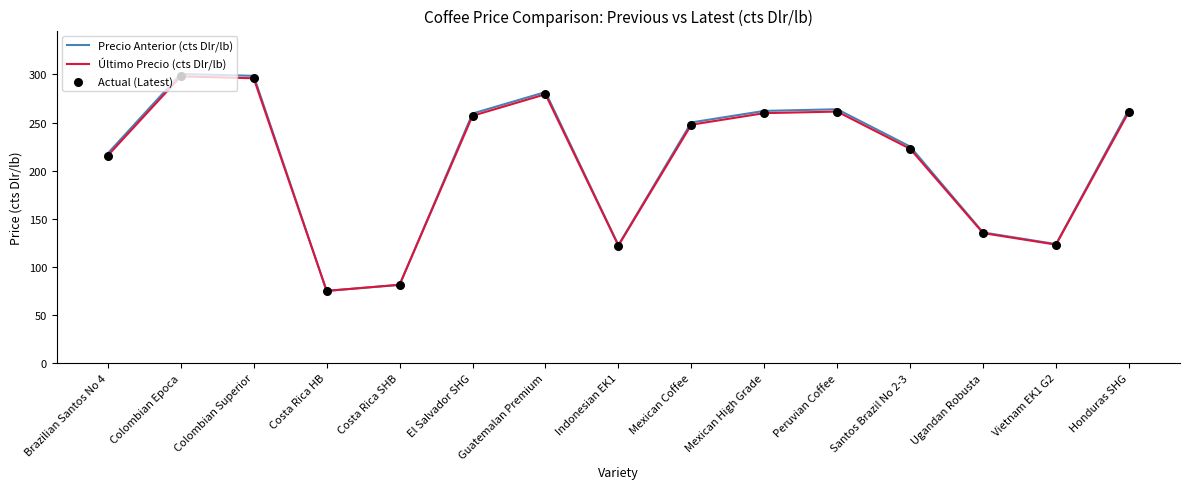

What is the total value across all series at Ugandan Robusta?

270.8